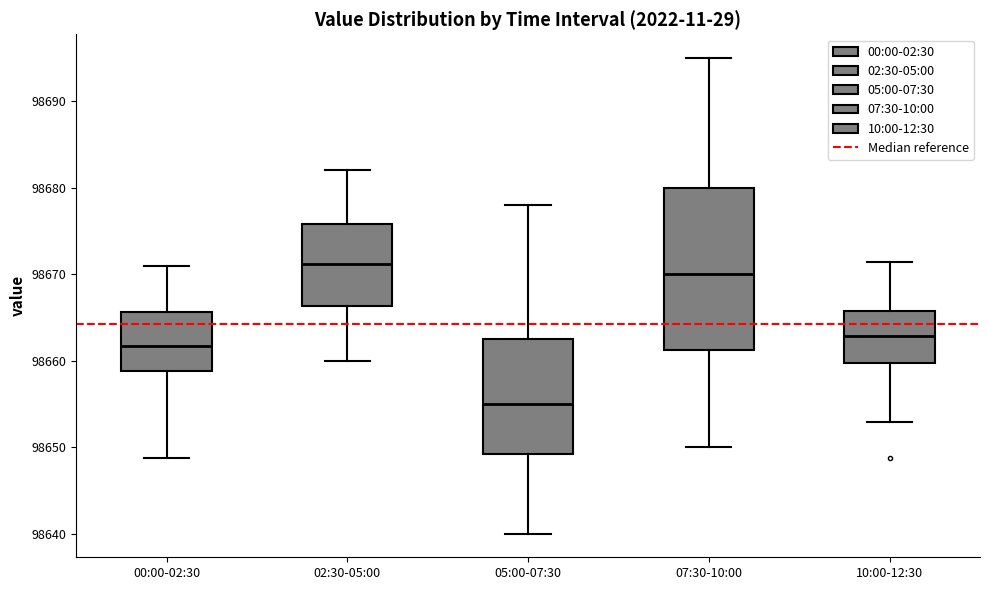

Which box's median line is the lowest?

05:00-07:30